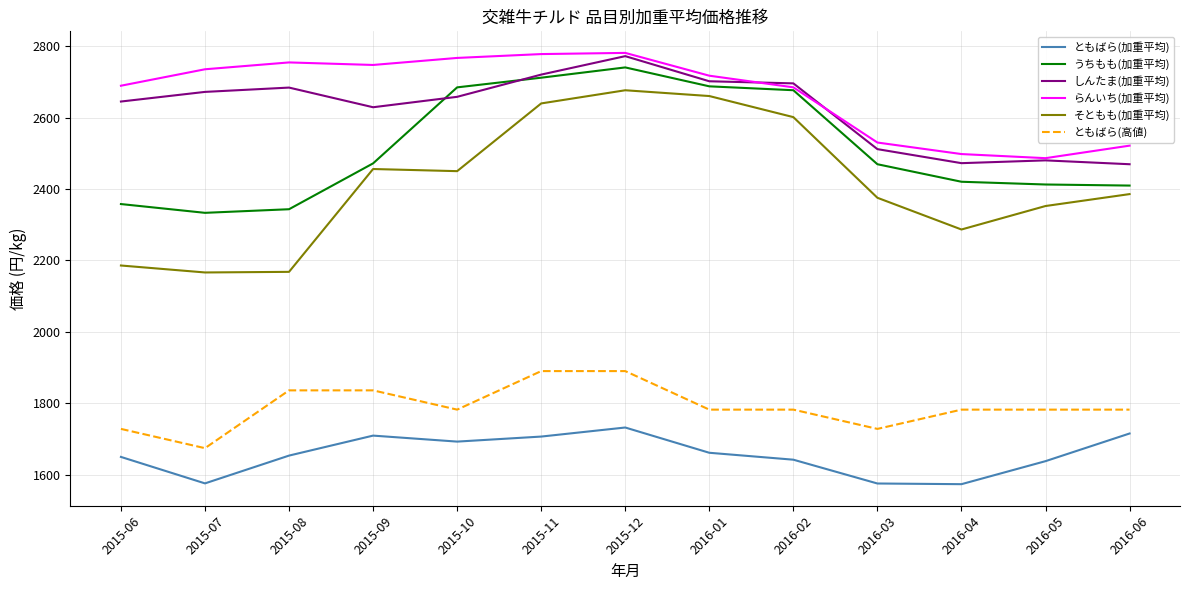

Which series has the largest total across all categories?

らんいち(加重平均)